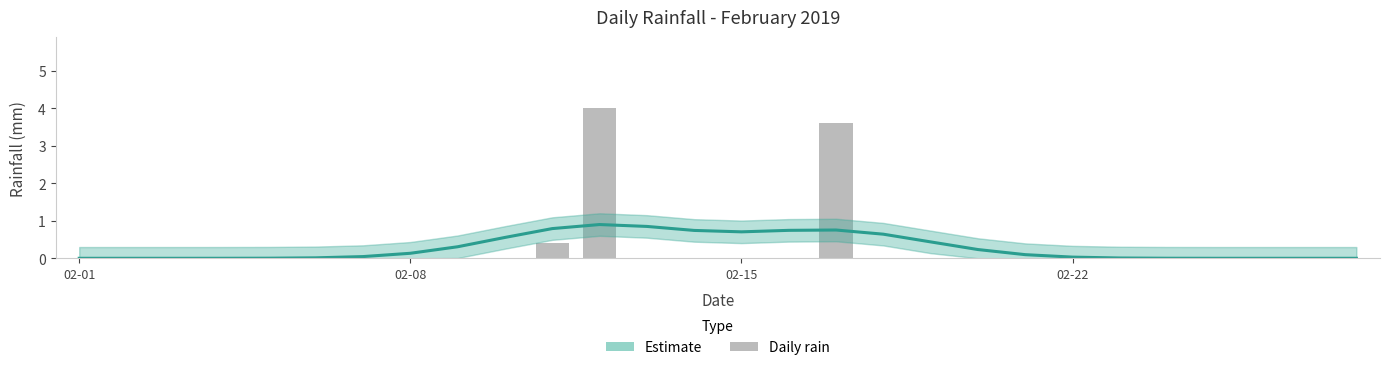

Which has a higher value, 5 or 9?

9